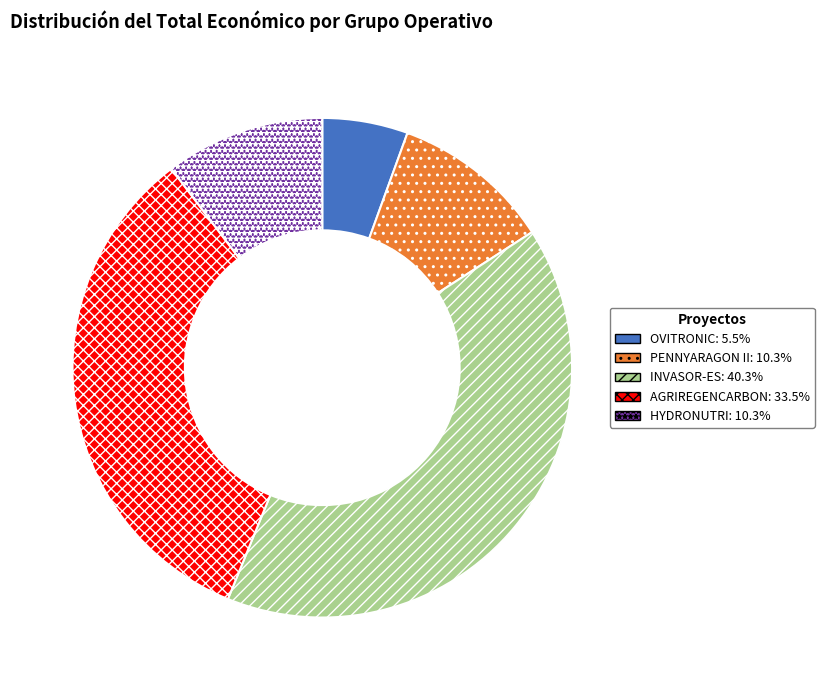

True or false: OVITRONIC accounts for 1% of the total.

False